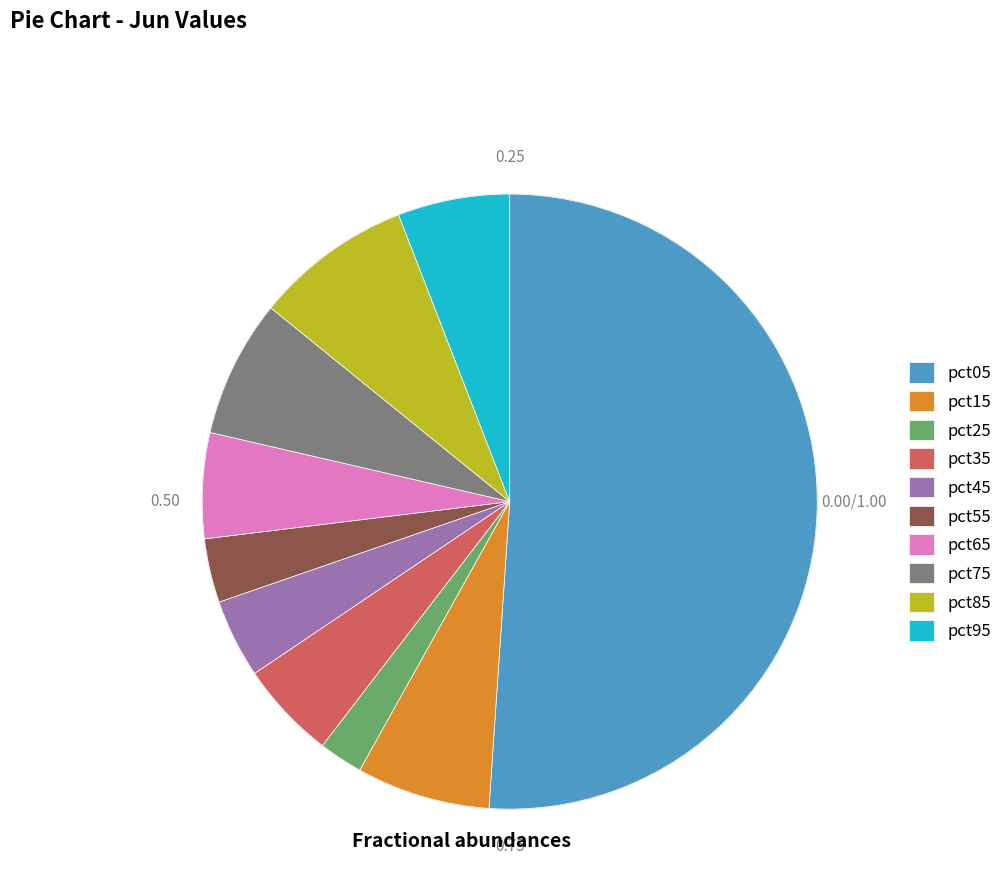

Which has a higher value, pct95 or pct15?

pct15